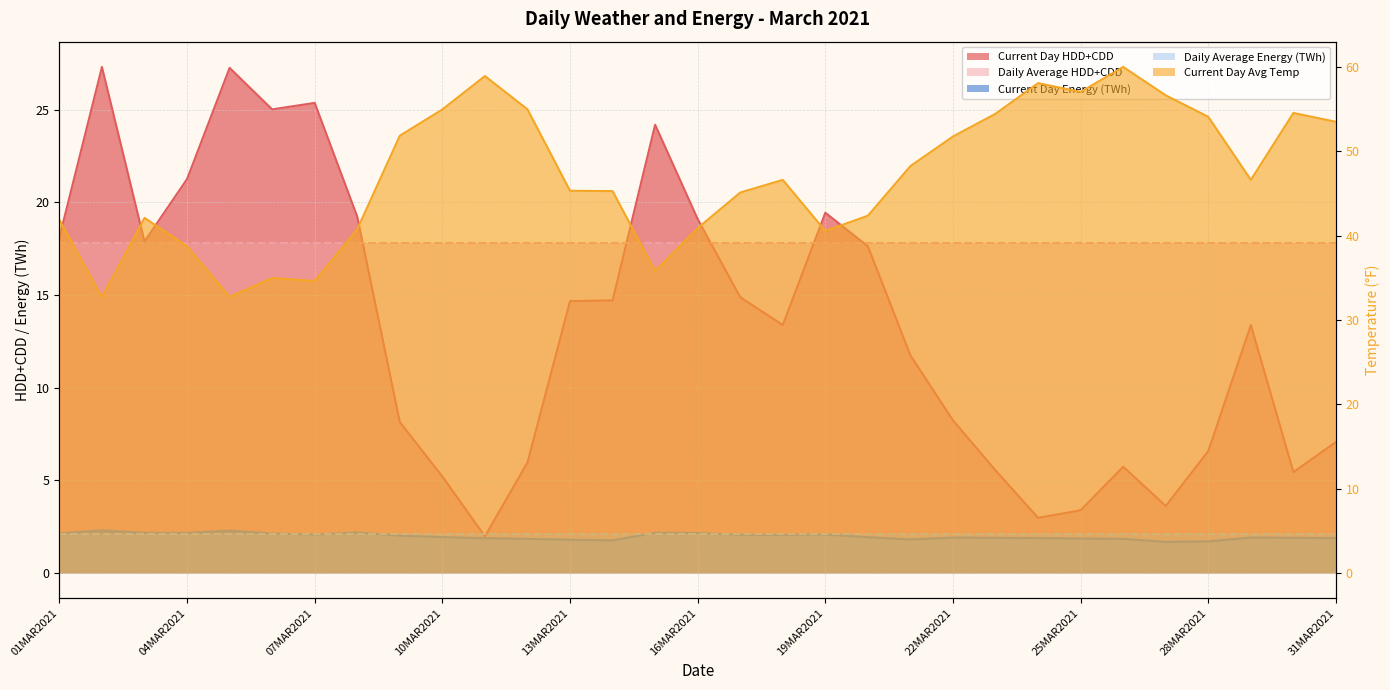

True or false: Current Day Energy (TWh) has more than 0 interior local peaks.

True